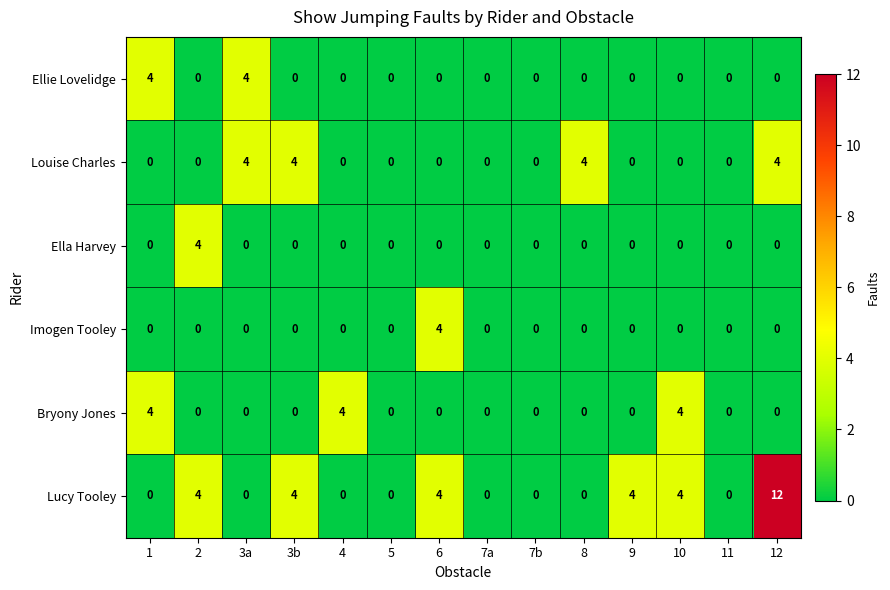

Is it true that Bryony Jones equals 0 at 3b?

True